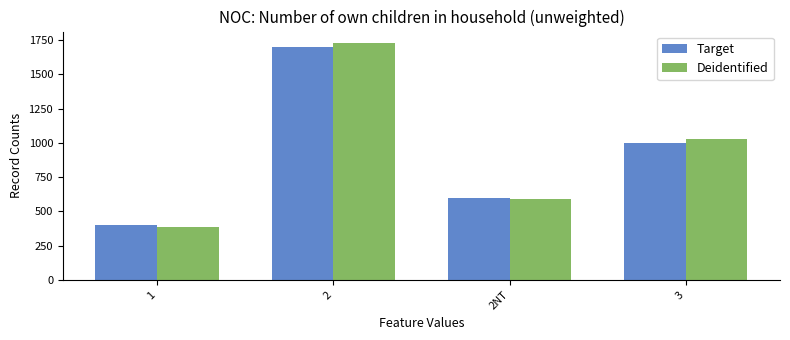

The Deidentified series shows 1725 at 2. True or false?

True